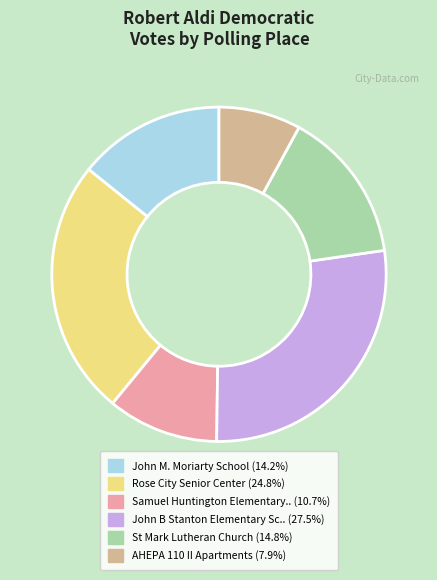

Count the number of slices in the pie.

6